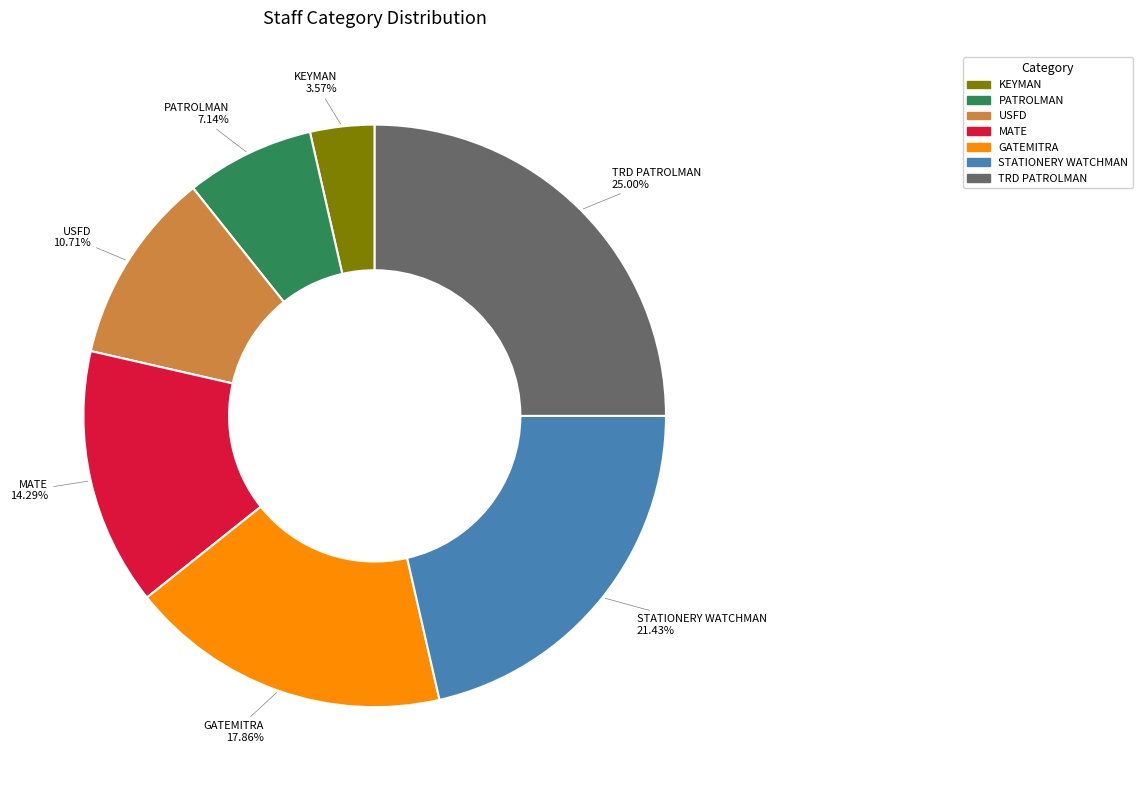

How many segments does this pie chart have?

7